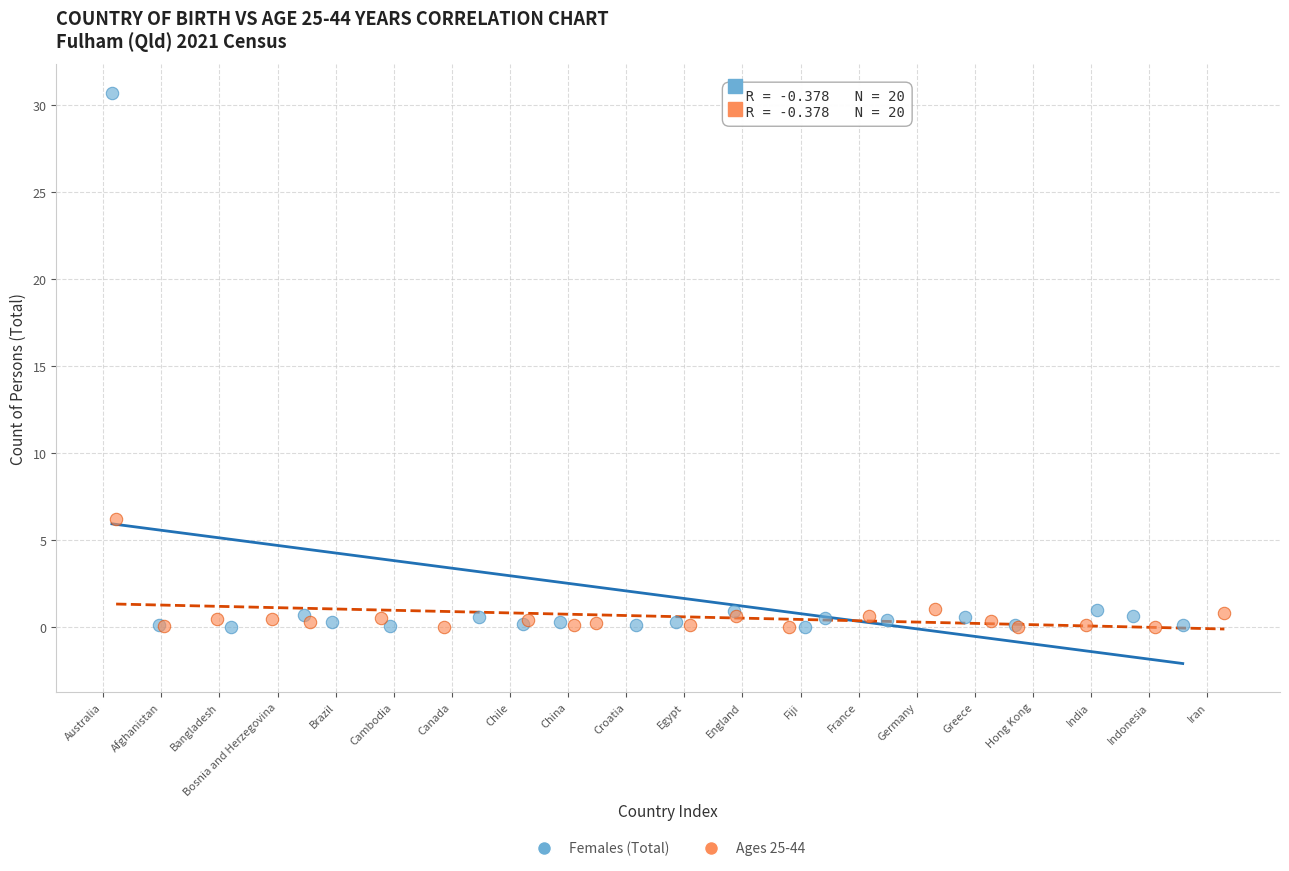

Which series contains the highest Y value?

Females (Total)